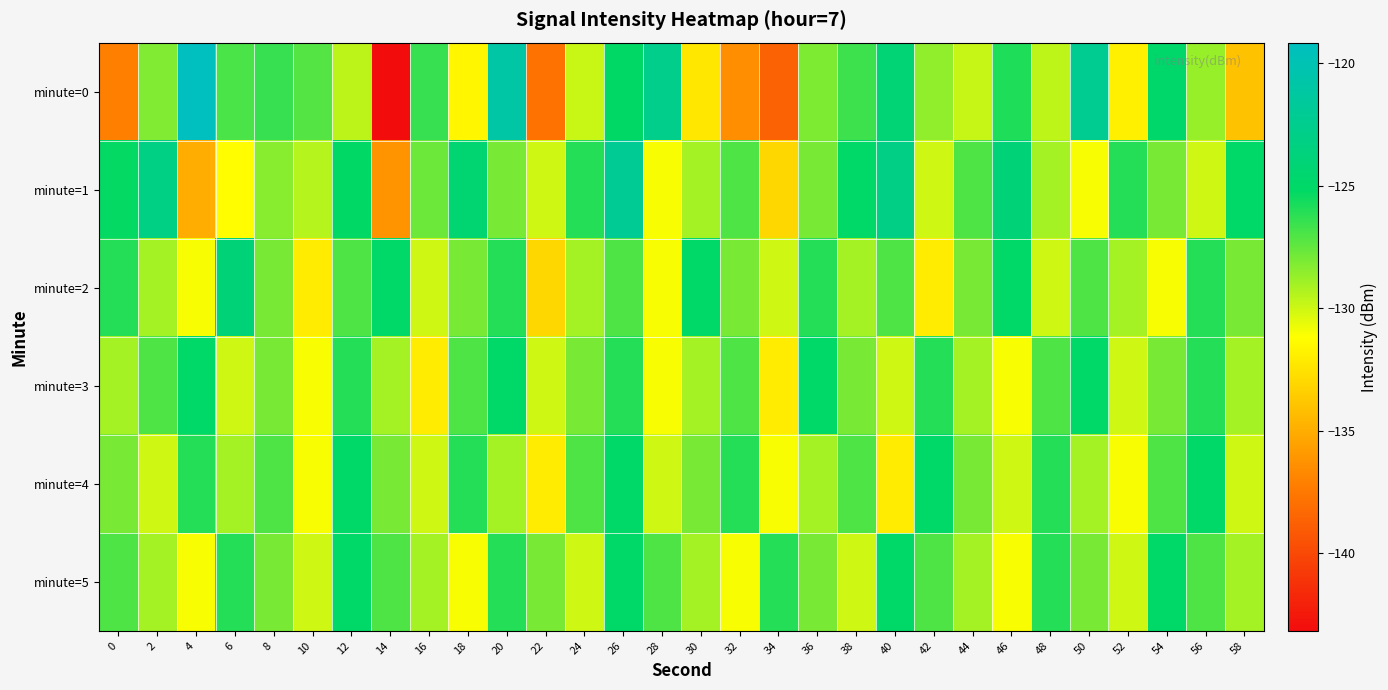

Which series has the largest range (max minus min)?

minute=0